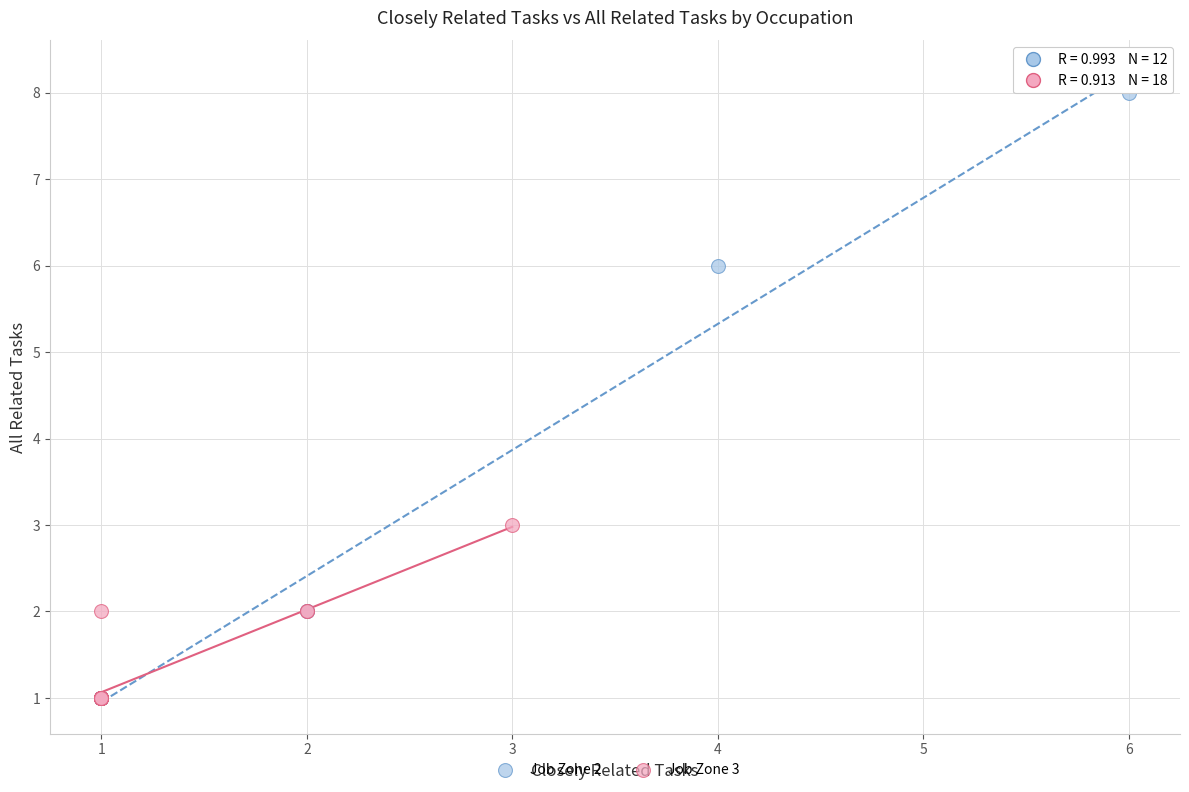

Which series has the largest Y range (max minus min)?

Job Zone 2